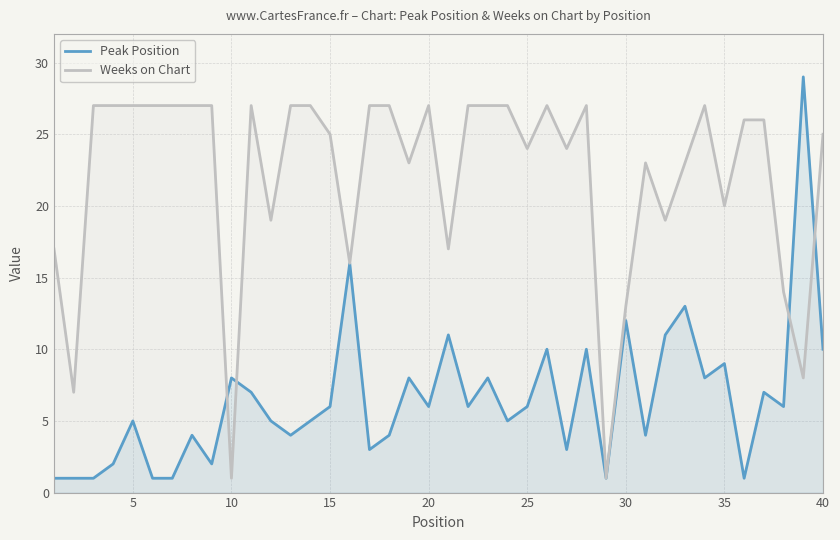

Rank the series by their maximum value, from highest to lowest.

Peak Position, Weeks on Chart